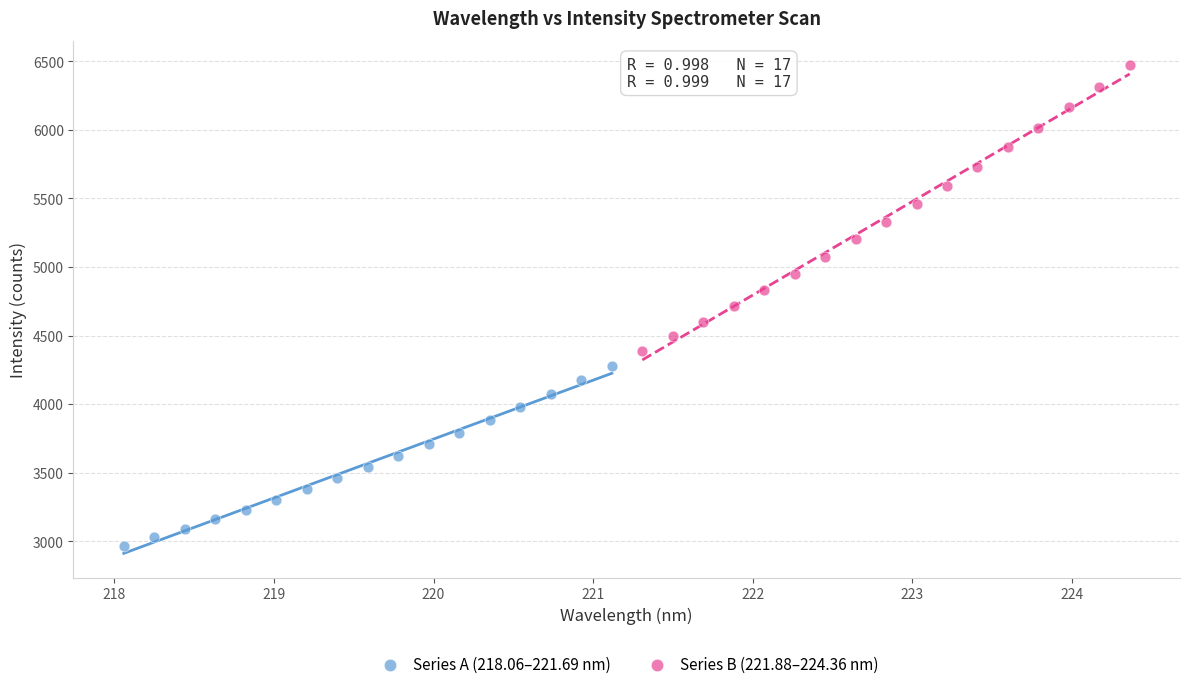

Which series contains the highest Y value?

Series B (221.88–224.36 nm)